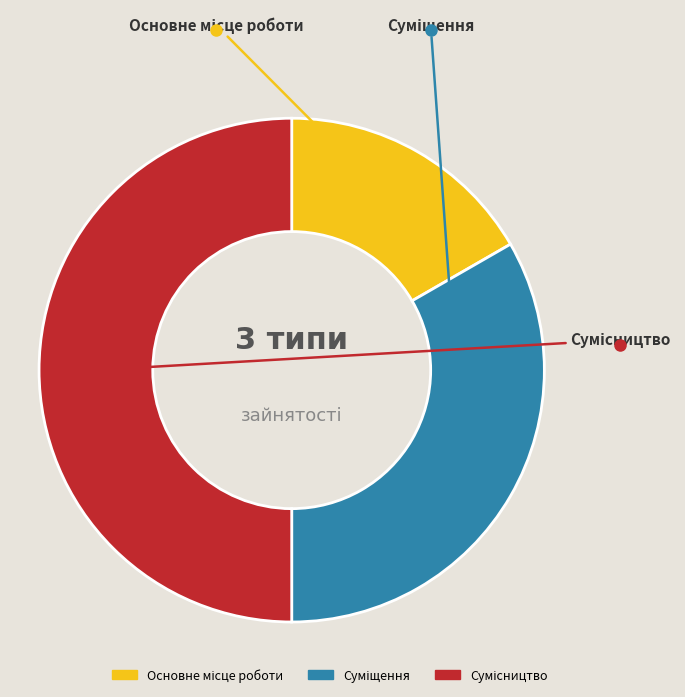

How many slices are in this pie chart?

3